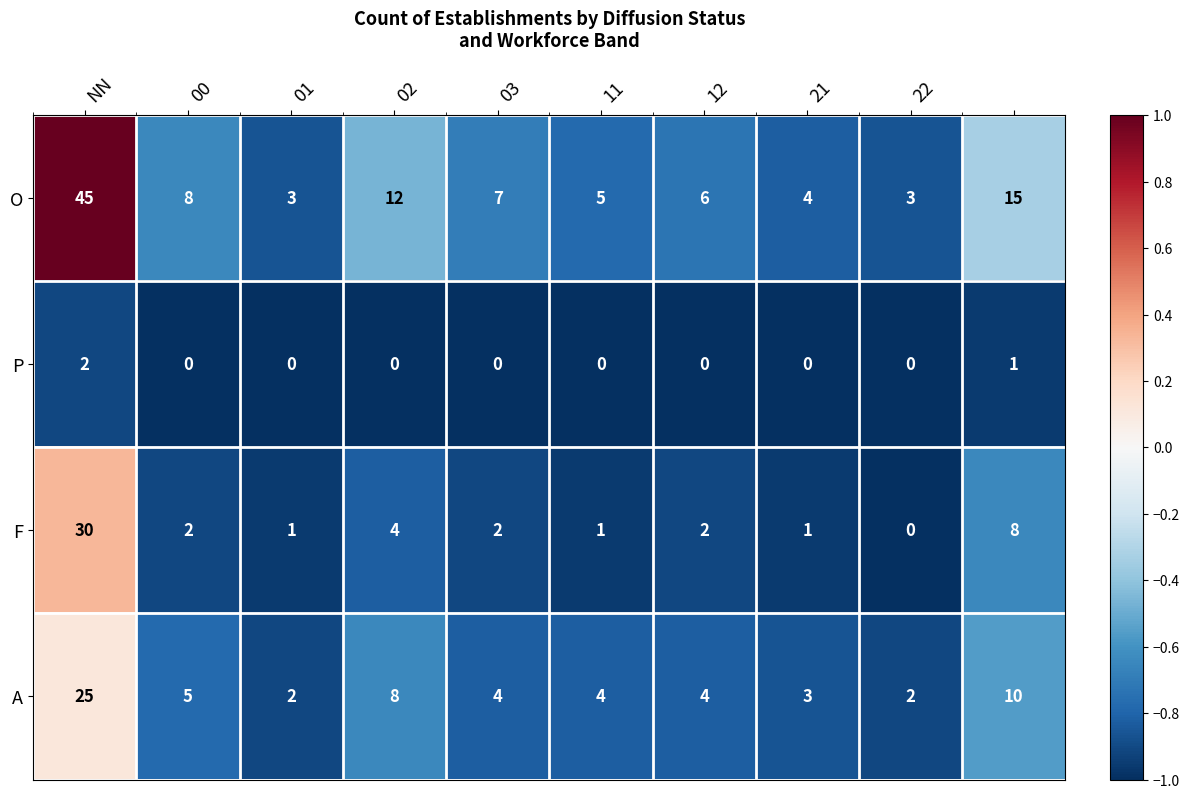

How many data points does each series have?

10